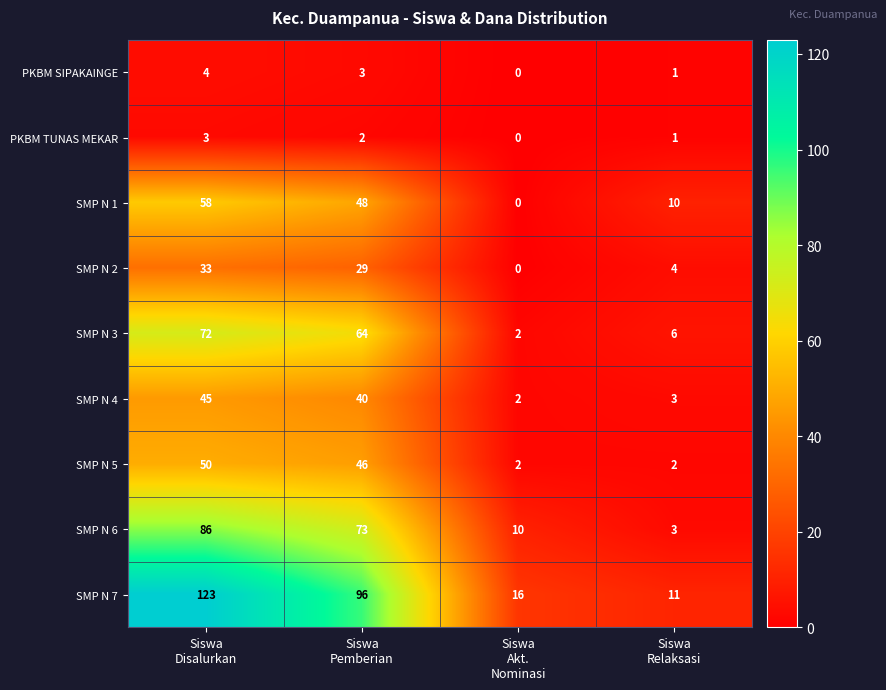

List the series in order of their peak value, highest first.

SMP N 7, SMP N 6, SMP N 3, SMP N 1, SMP N 5, SMP N 4, SMP N 2, PKBM SIPAKAINGE, PKBM TUNAS MEKAR